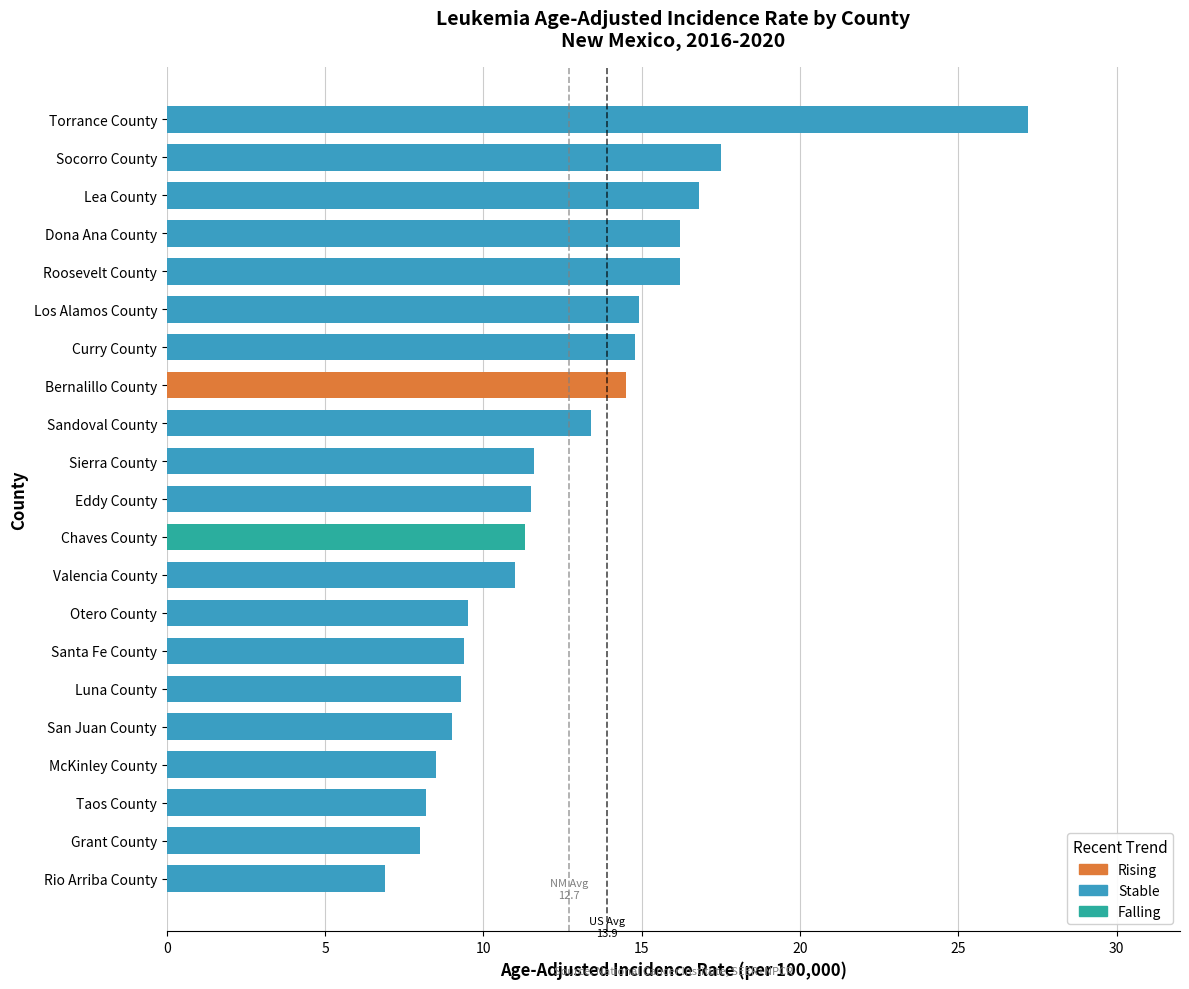

Is it true that the value at Santa Fe County is 13.1?

False